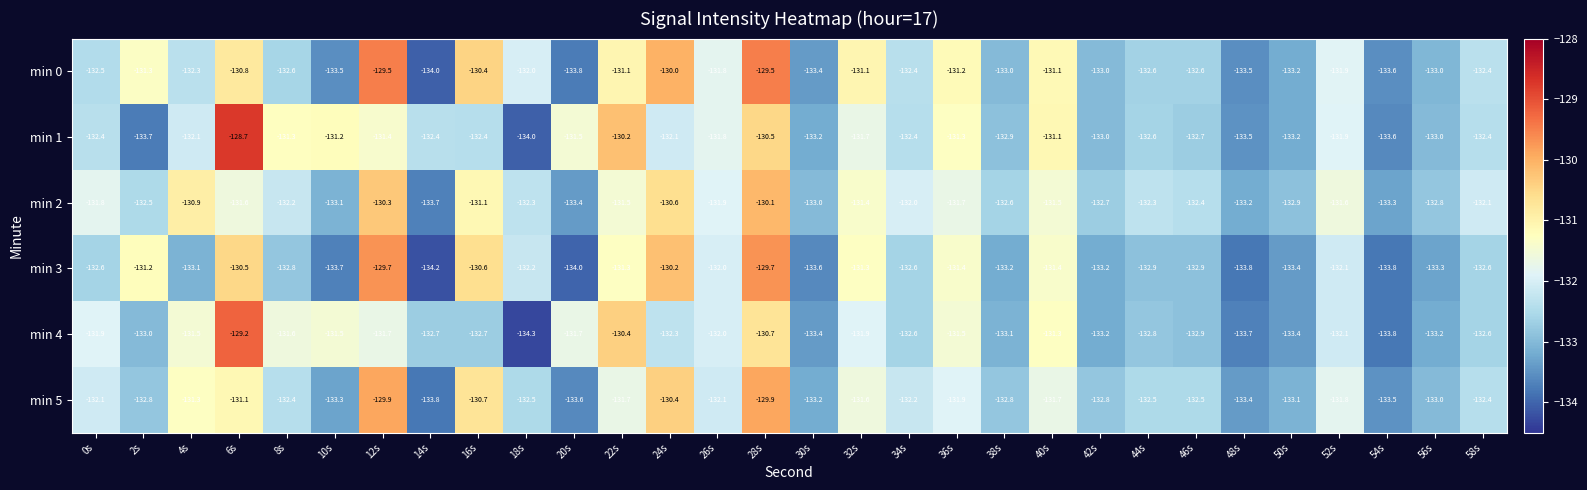

The value of min 3 at 4s is -36.7. True or false?

False